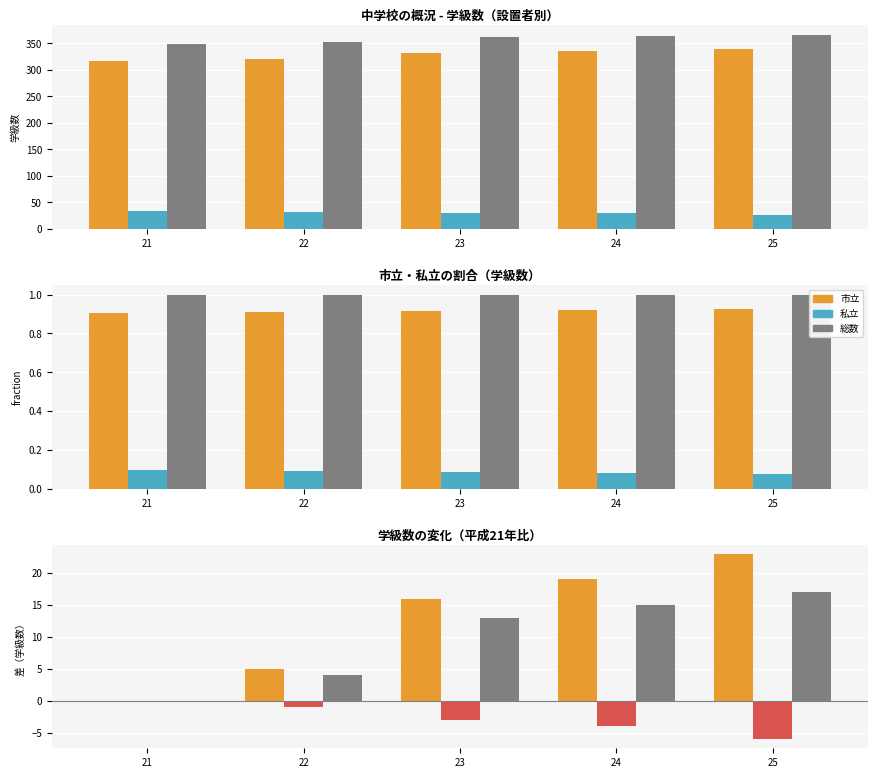

At 25, list the series in order from largest to smallest.

市立, 総数, 私立